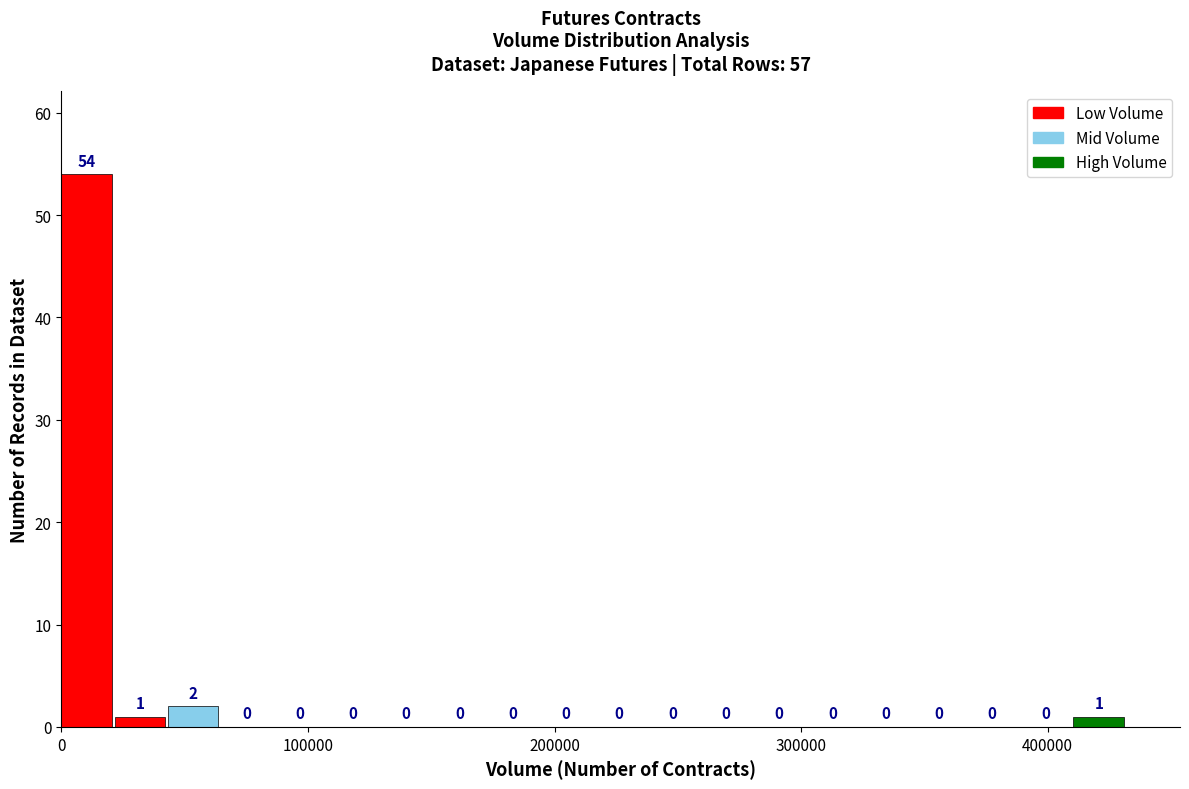

Around what value on the x-axis is the tallest bar? Give the approximate position of its centre, as read against the axis.

10000